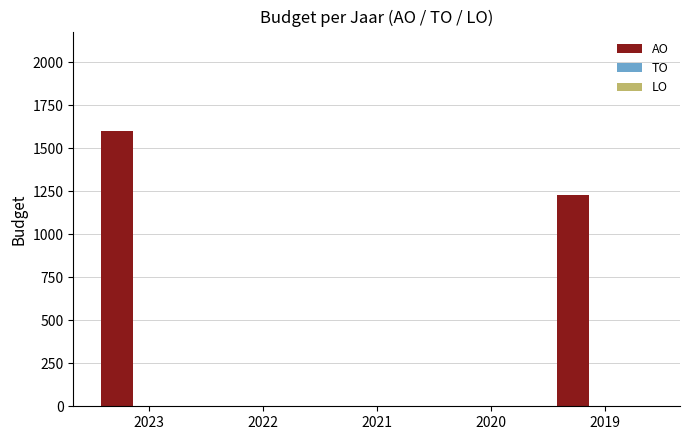

What is the maximum value shown in the chart?

1600